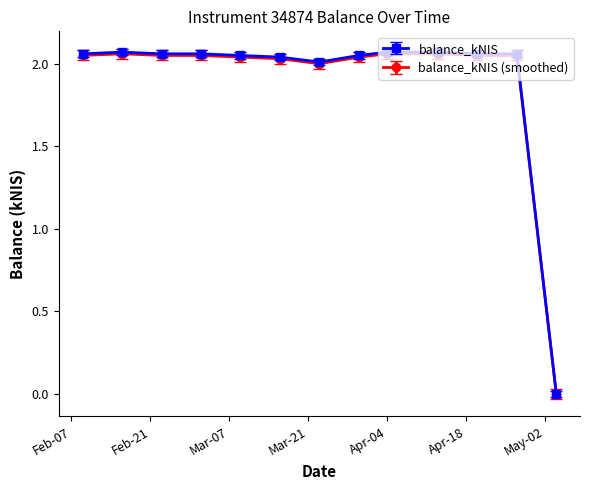

At how many categories does at least one series exceed 1?

12